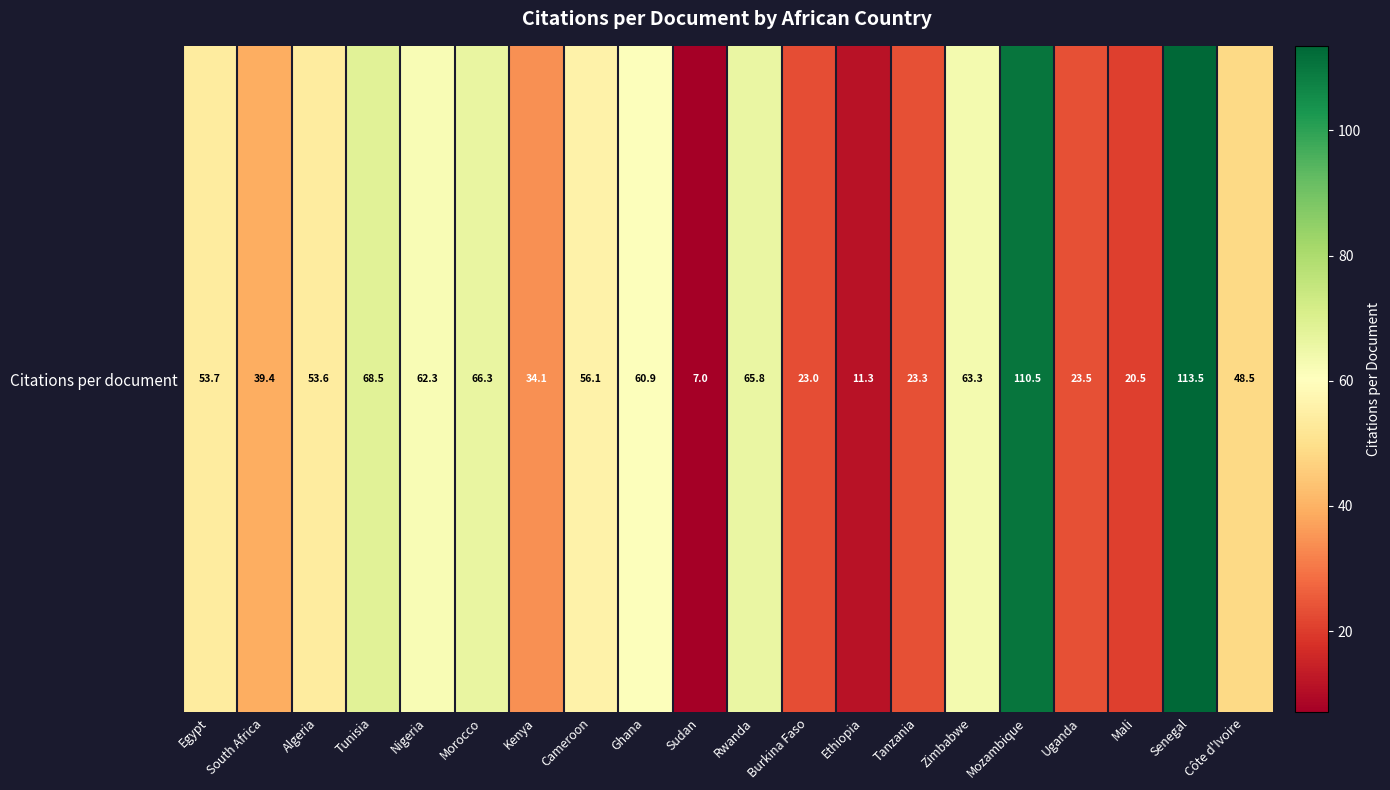

What is the sum of the values at Ghana and Mozambique?

171.4